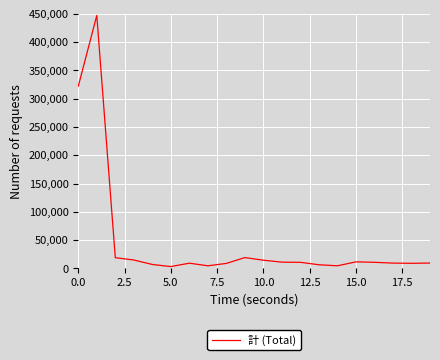

What is the maximum value shown in the chart?

447086